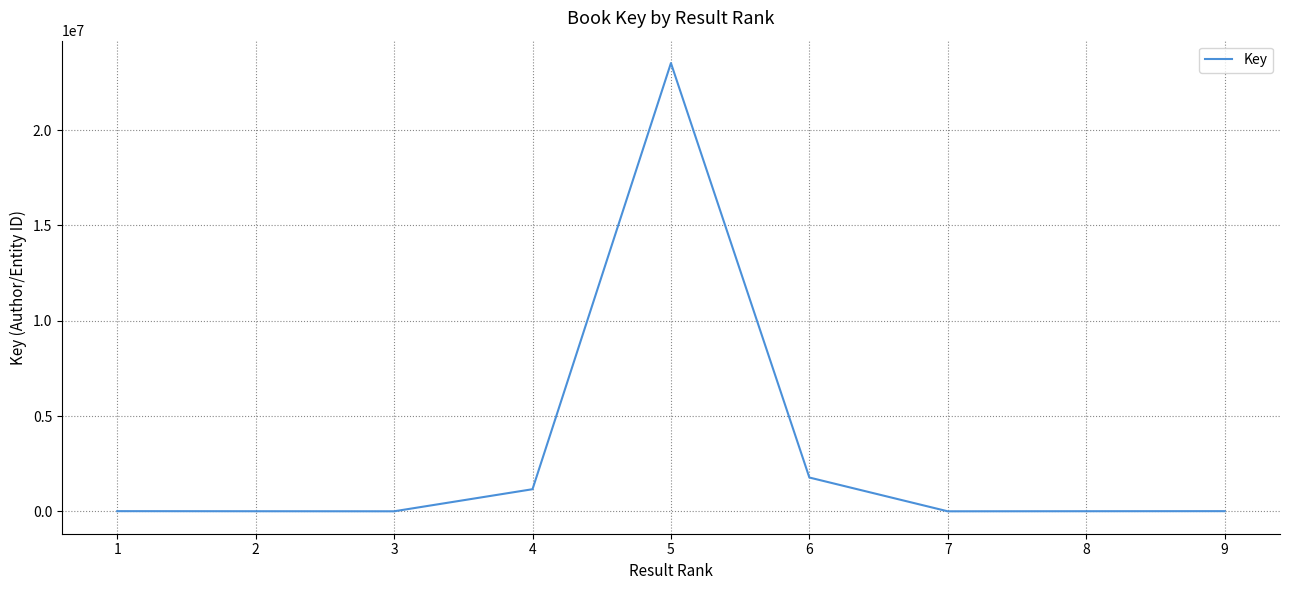

What is the change in value from 5 to 6?

-21741990